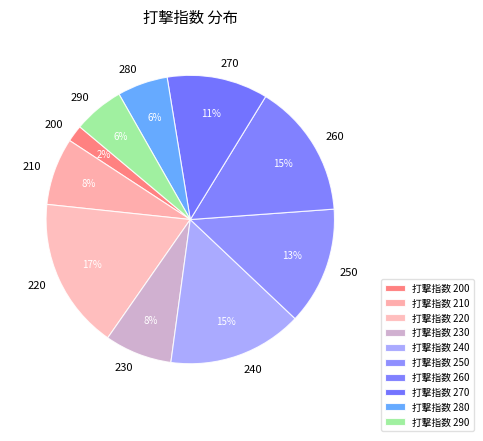

To the nearest percent, what is the difference between the 270 and 240 slice percentages?

4%